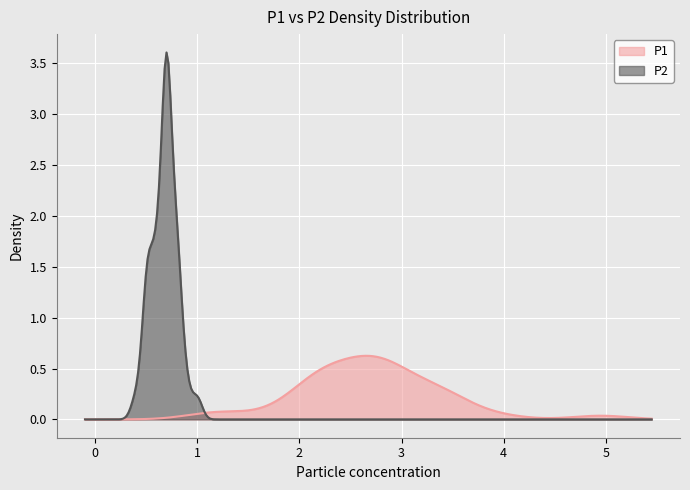

Which series has the largest total across all categories?

P1